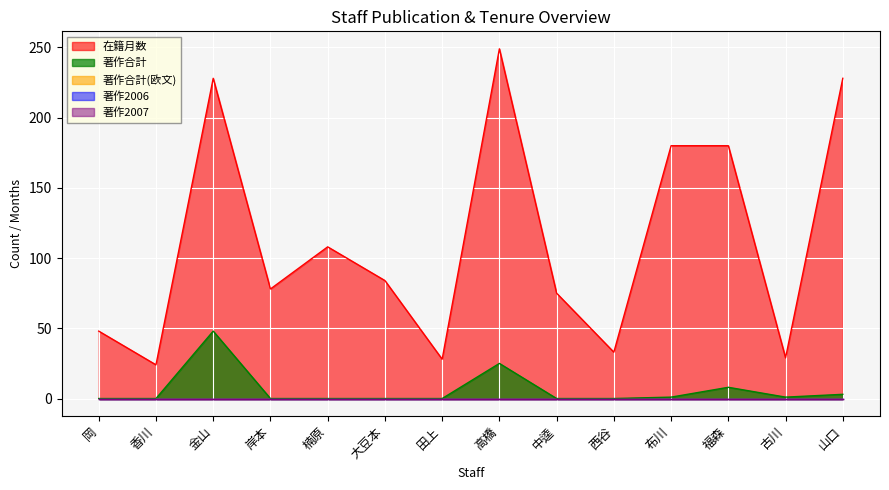

The 著作2007 series shows 0 at 楠原. True or false?

True